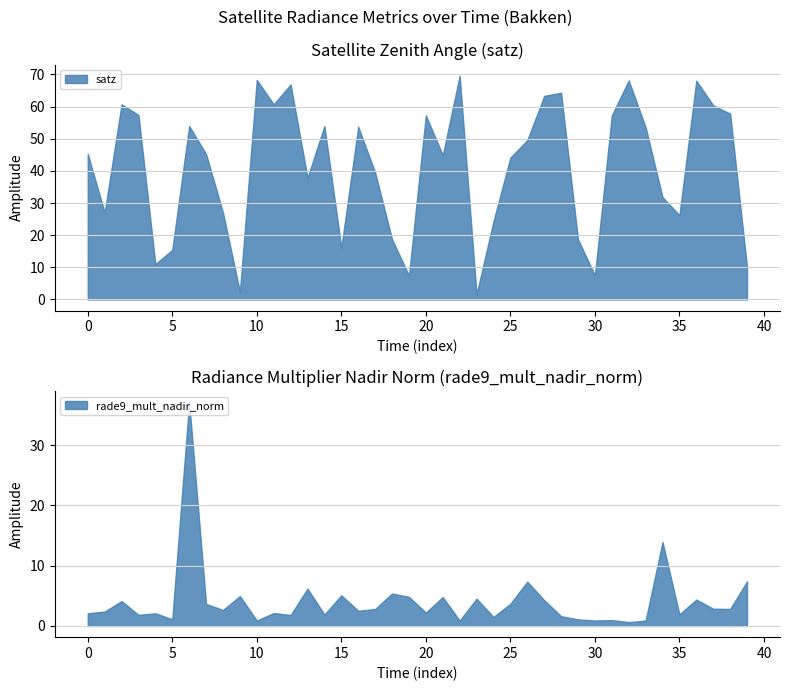

What is the maximum value for satz?

69.6